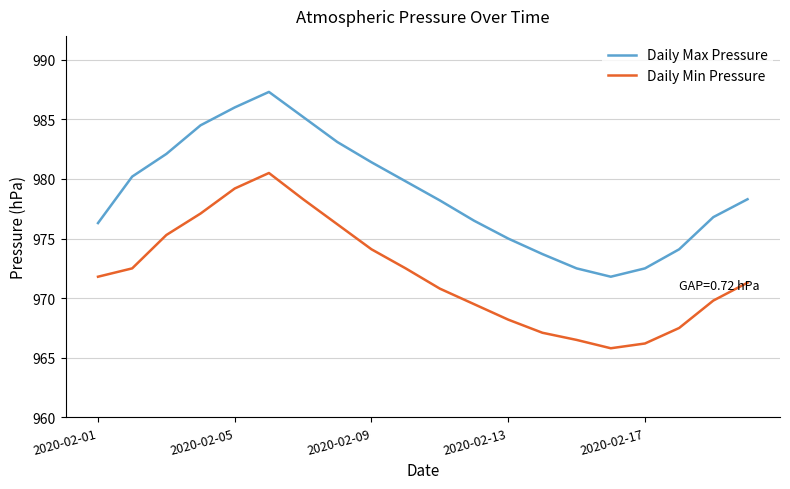

Rank the series by their maximum value, from lowest to highest.

Daily Min Pressure, Daily Max Pressure